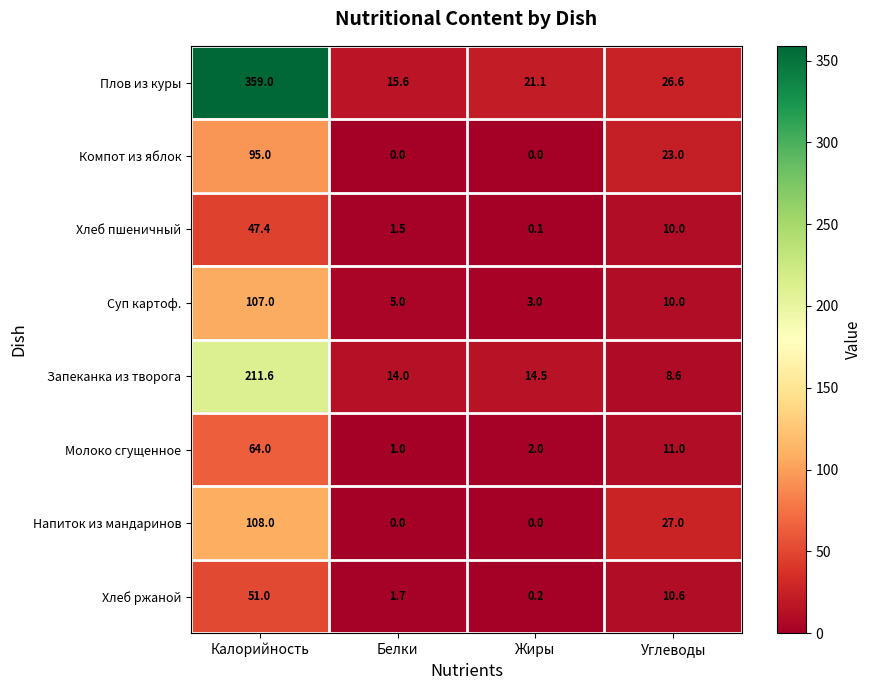

The Хлеб пшеничный series shows 32.0 at Калорийность. True or false?

False